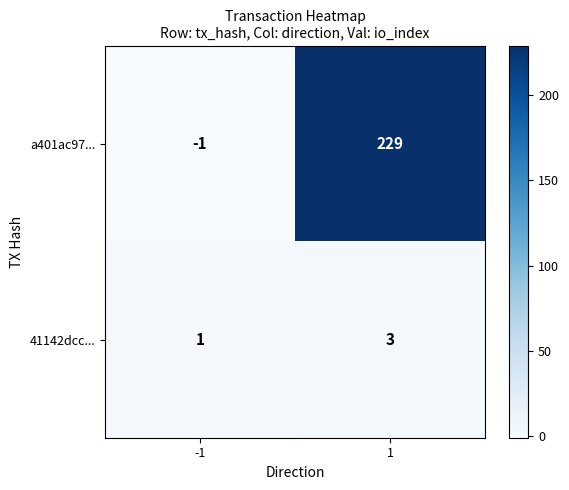

At how many categories does at least one series exceed 79?

1